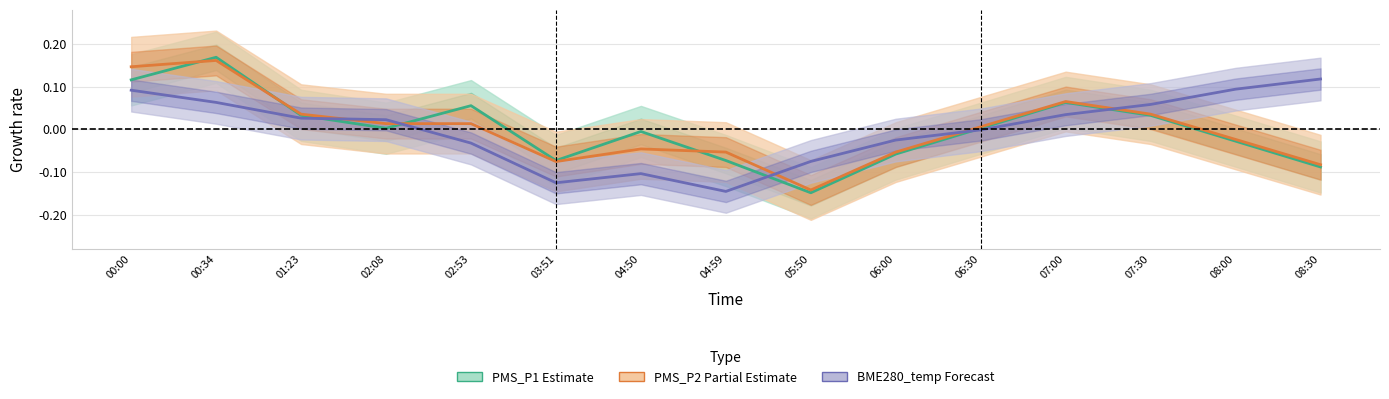

What is the lowest value of the BME280_temperature (Forecast) series?

-0.1